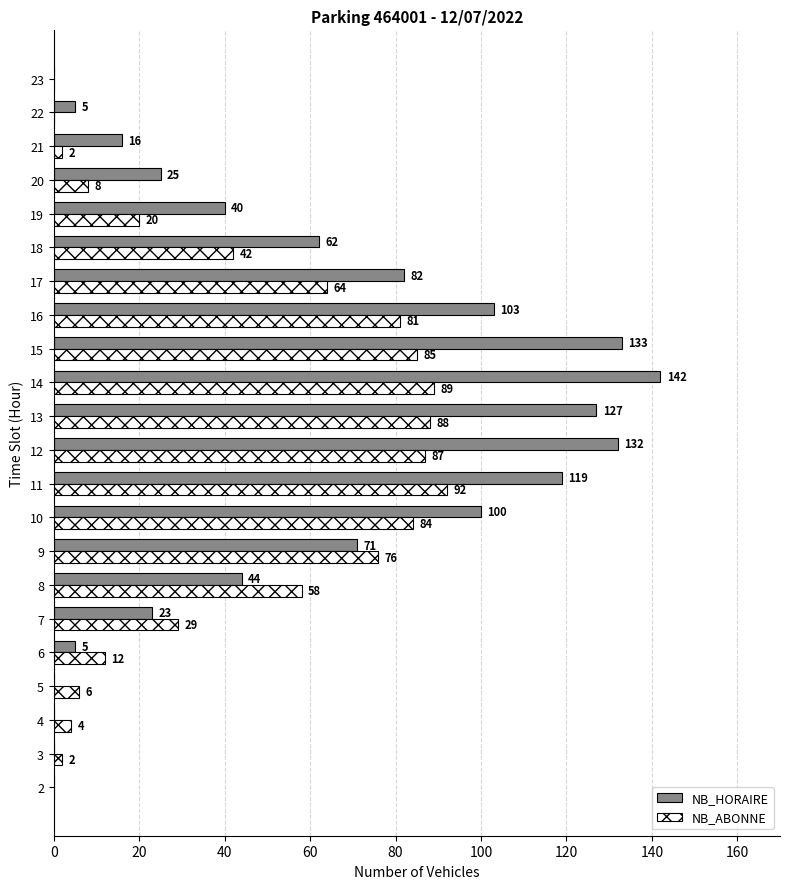

Which category has the highest value in the NB_HORAIRE series?

14